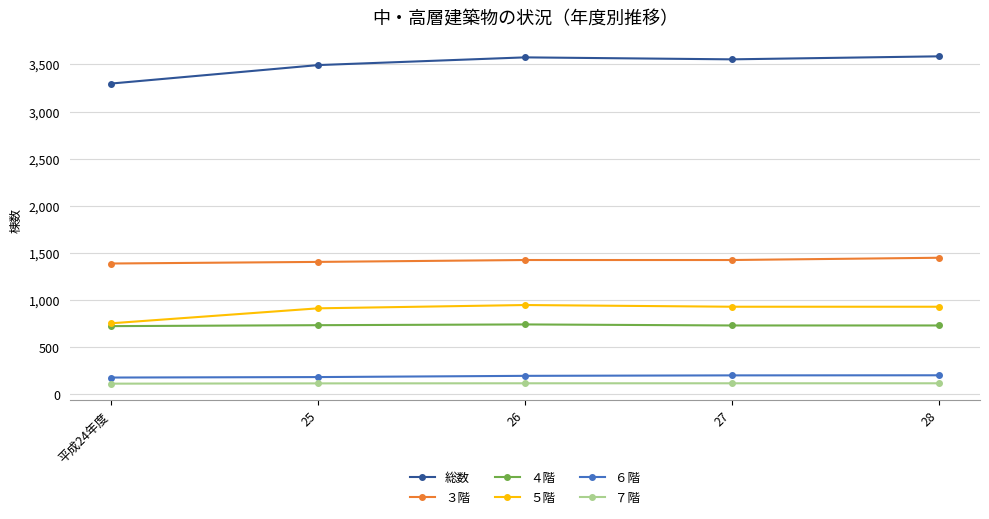

At how many categories does at least one series exceed 2111?

5